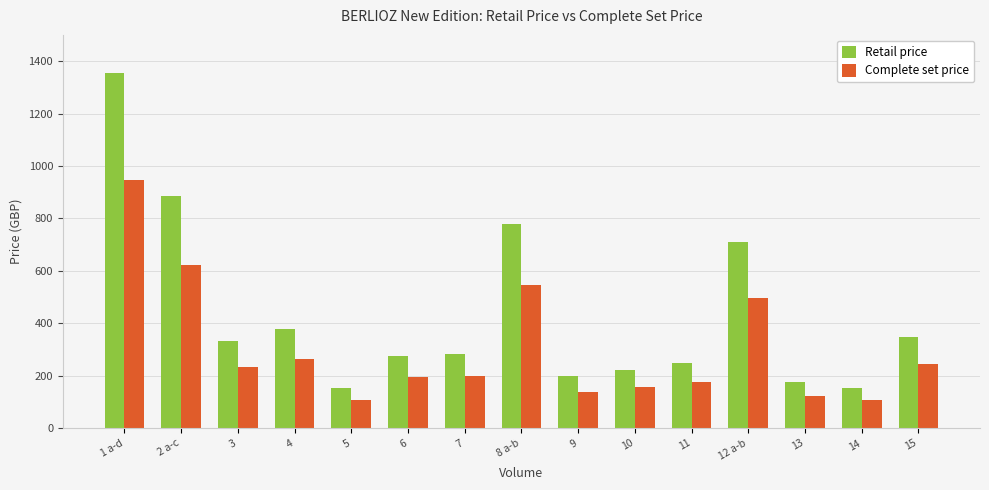

What are all the series names shown in the legend?

Retail price, Complete set price